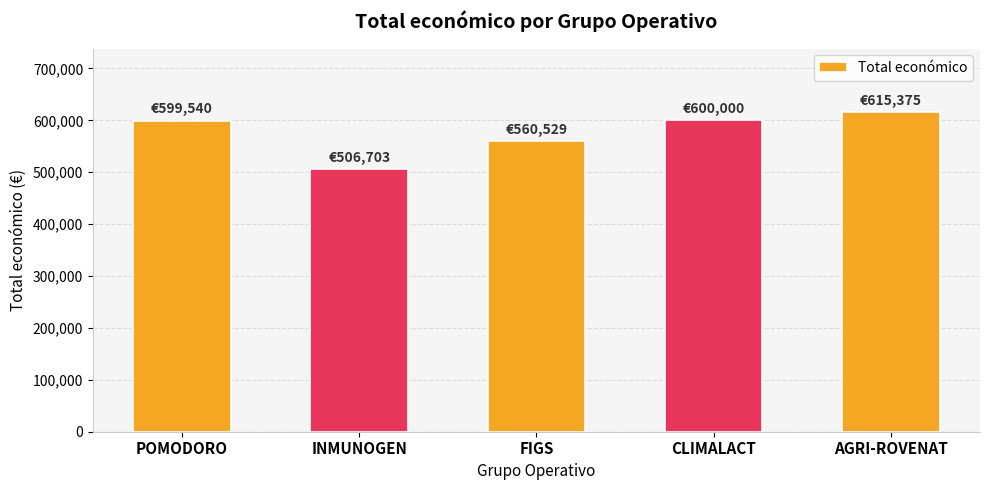

What is the sum of all values?

2882147